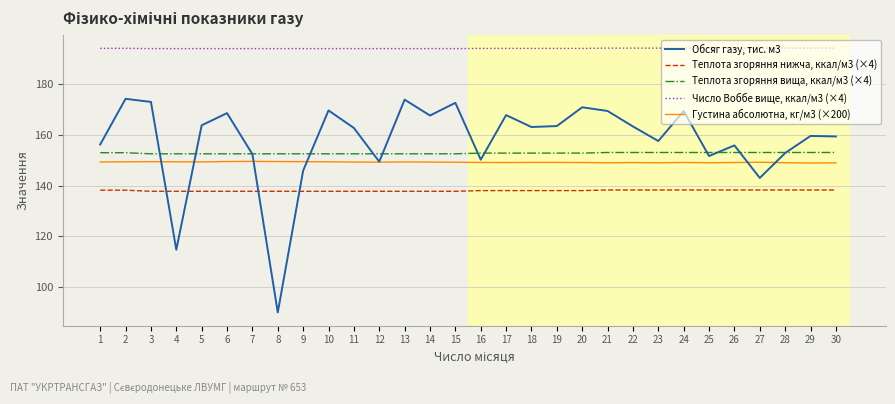

True or false: Теплота згоряння нижча, ккал/м3 (×4) and Теплота згоряння вища, ккал/м3 (×4) cross at least once.

False